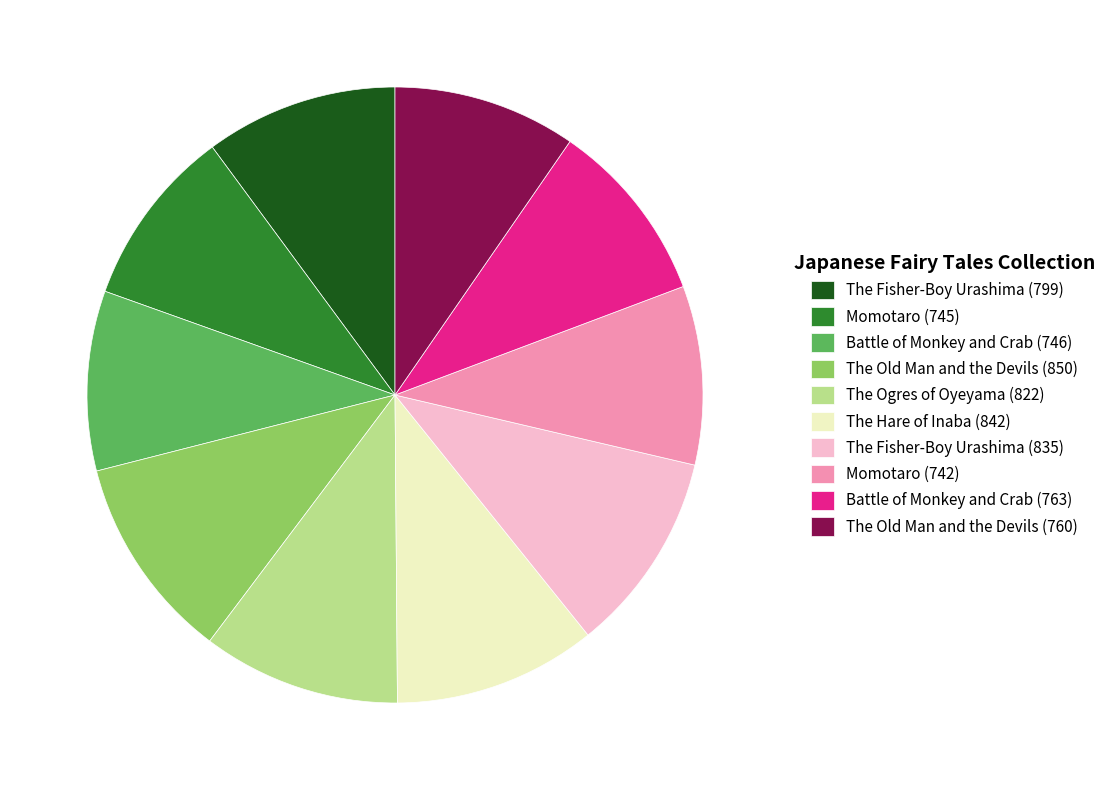

Is it true that Momotaro (745) is 2% of the pie?

False